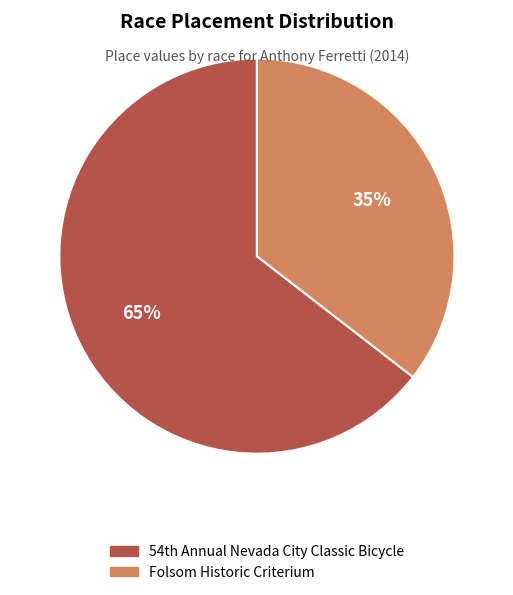

True or false: Folsom Historic Criterium accounts for 28% of the total.

False